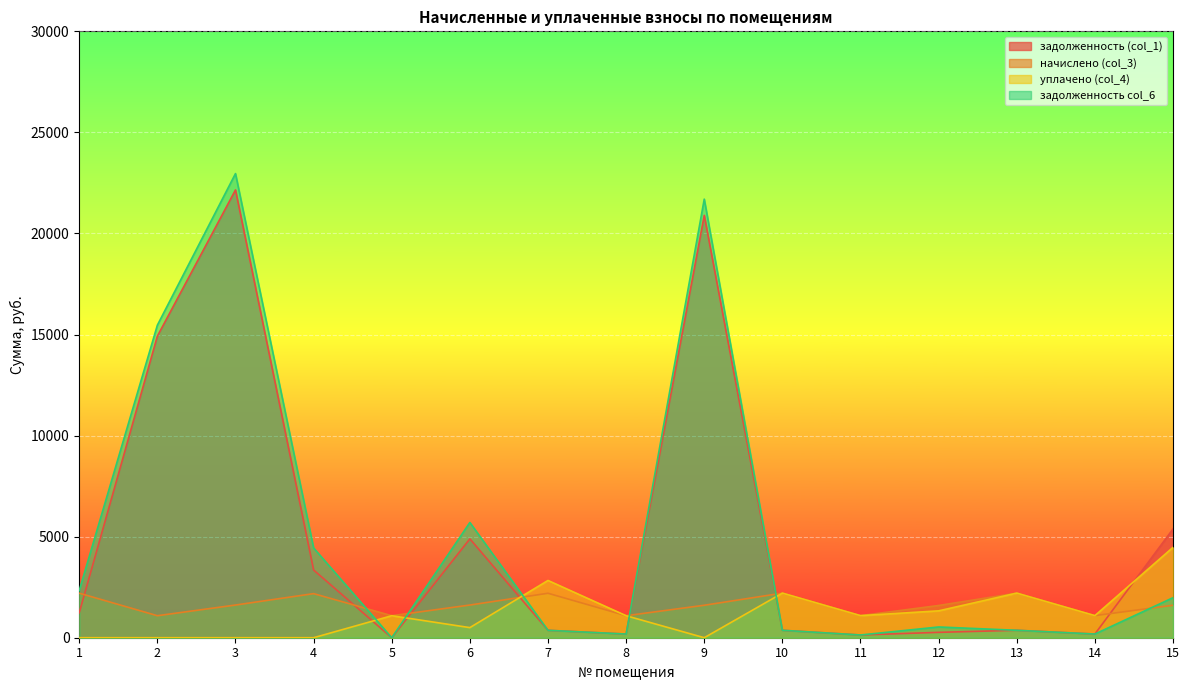

What is the maximum value for уплачено (col_4)?

4470.5